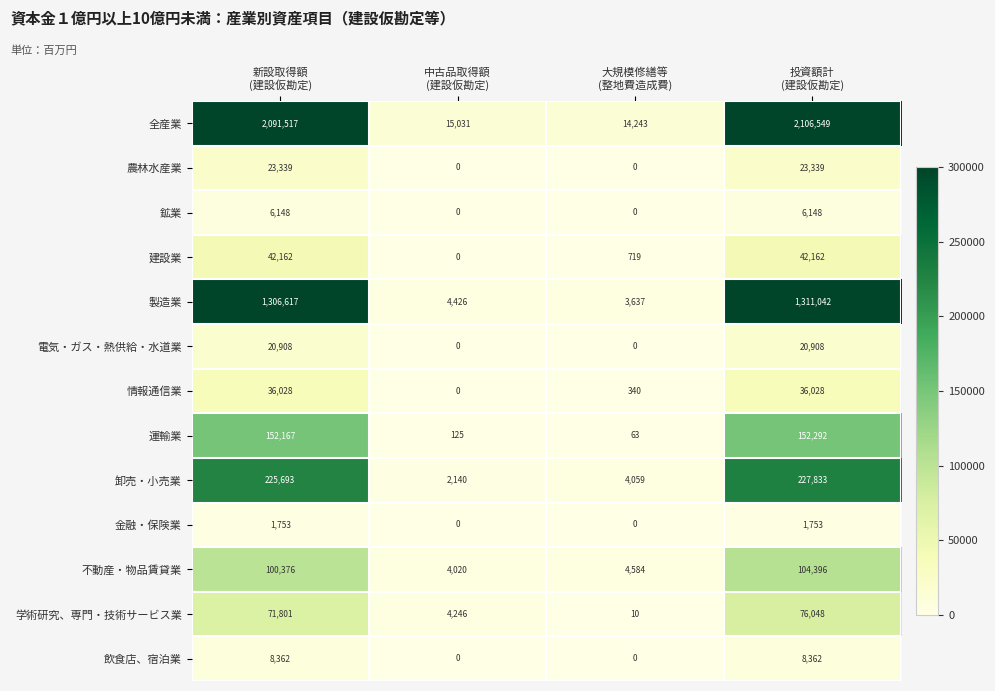

What is the greatest value displayed?

2106549